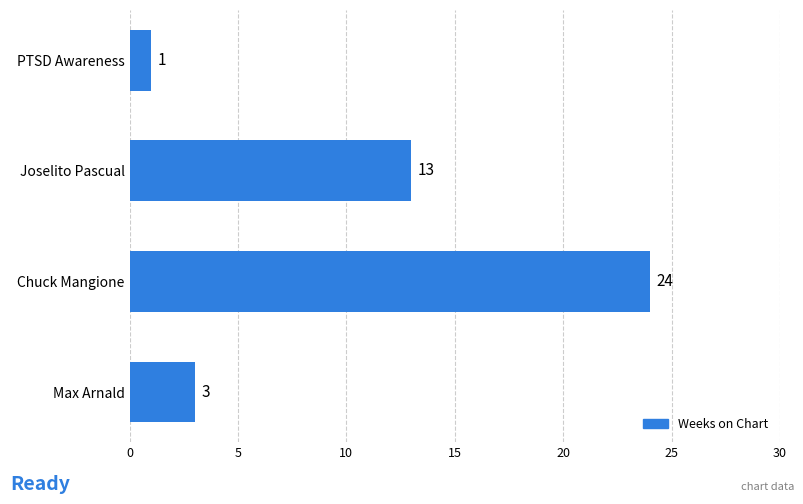

Does the chart contain stacked bars?

No